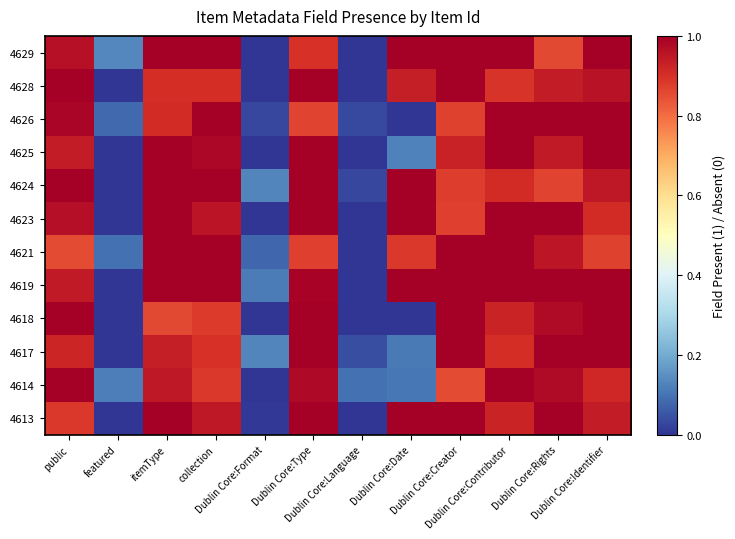

At how many categories does at least one series exceed 0?

12